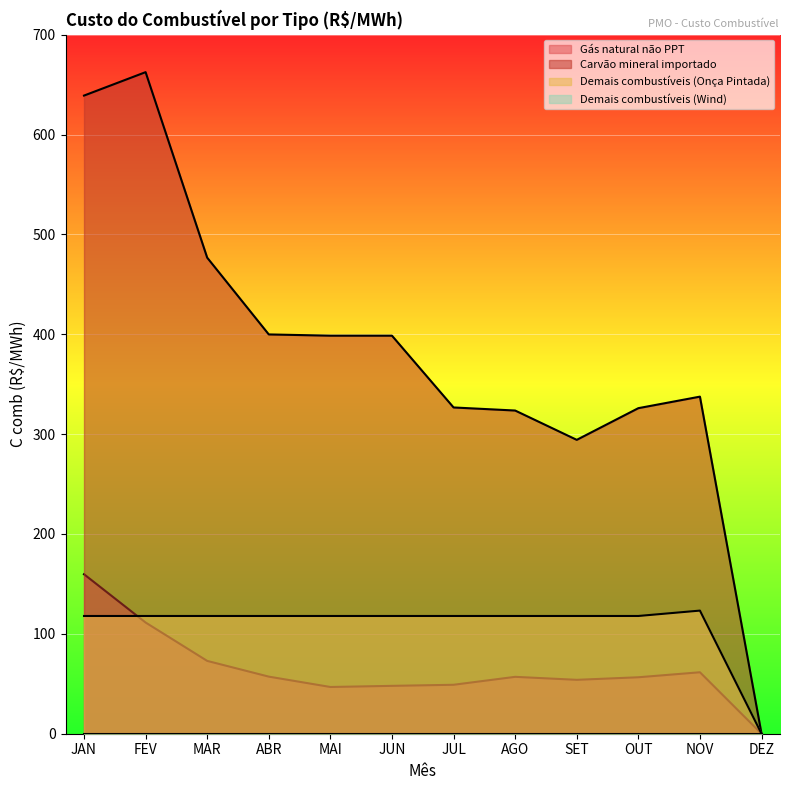

Which series has the largest total across all categories?

Carvão mineral importado